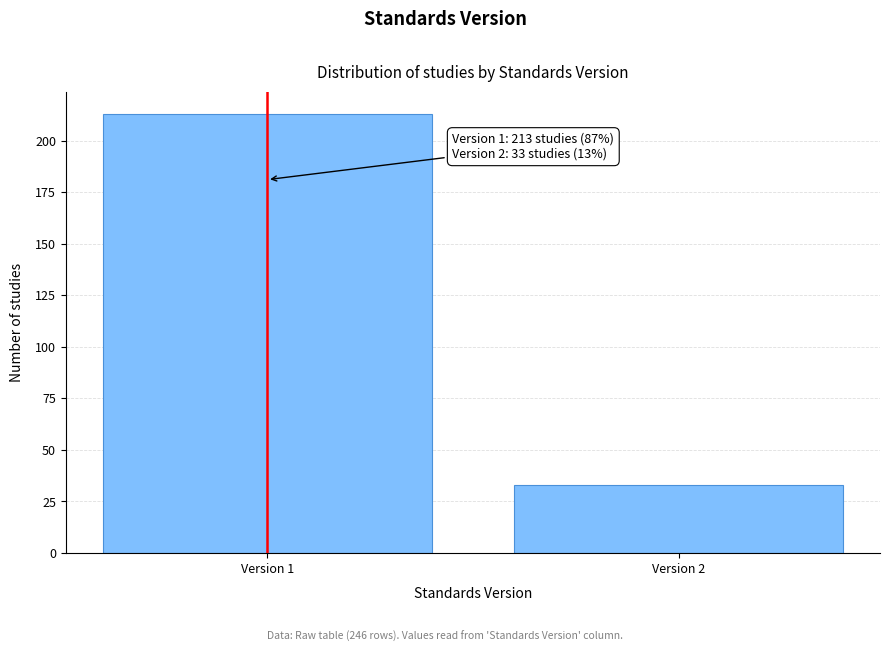

Reading right to left, what are all the values shown in this chart?

Version 2=33	Version 1=213